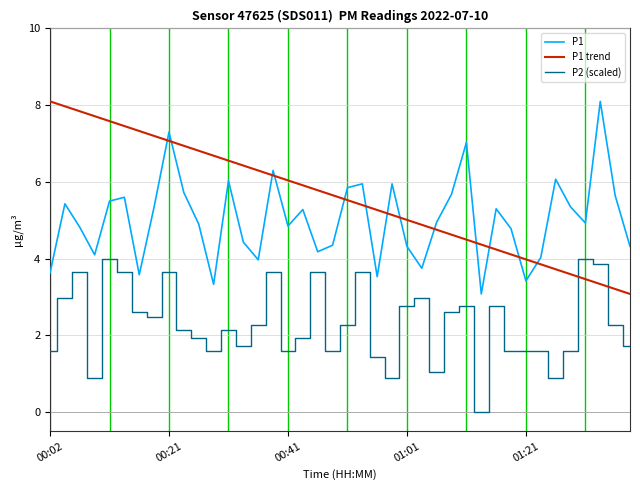

What is the highest value of the P1 trend series?

8.1